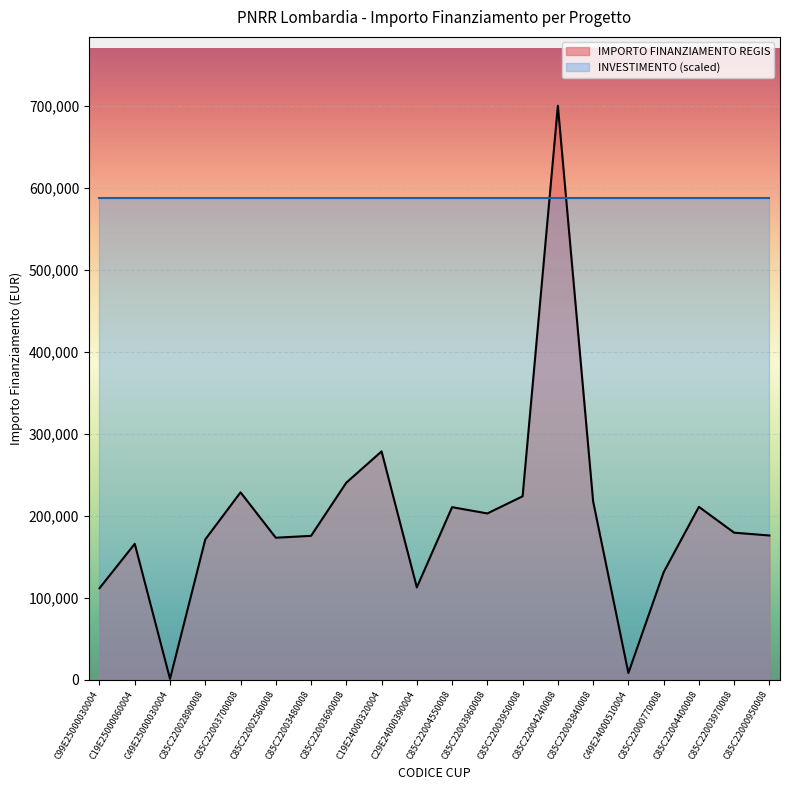

Between C85C22003480008 and C85C22003960008, which is larger?

C85C22003960008